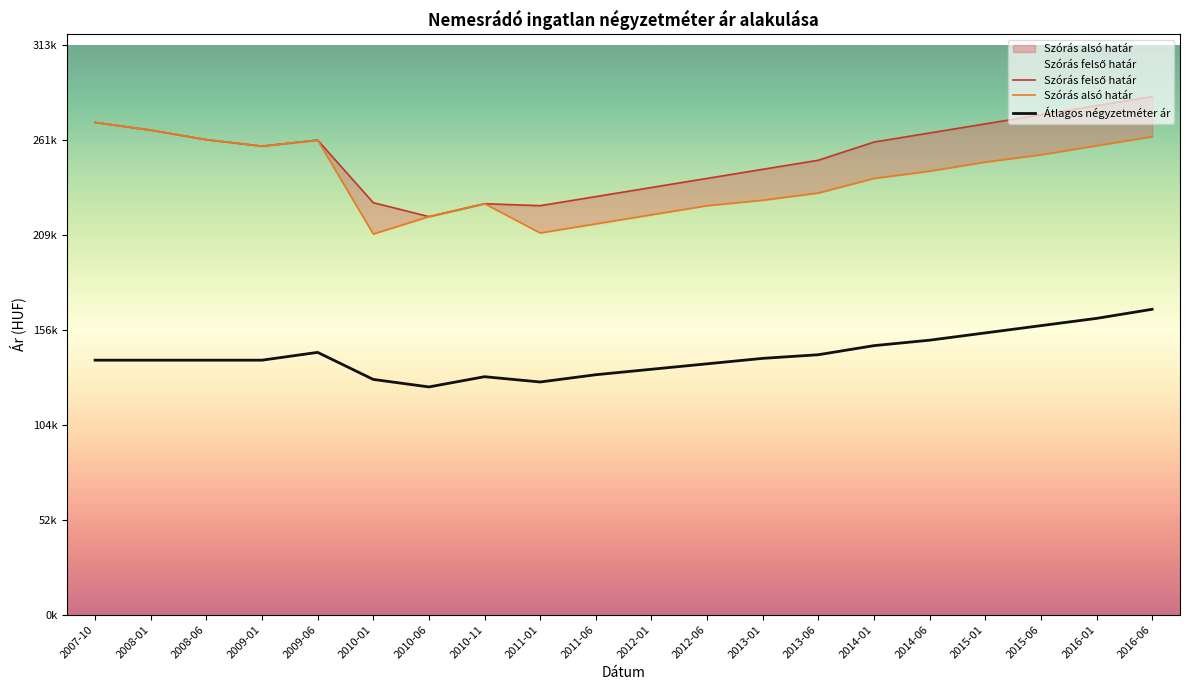

True or false: Szórás felső határ has more than 0 interior local peaks.

True